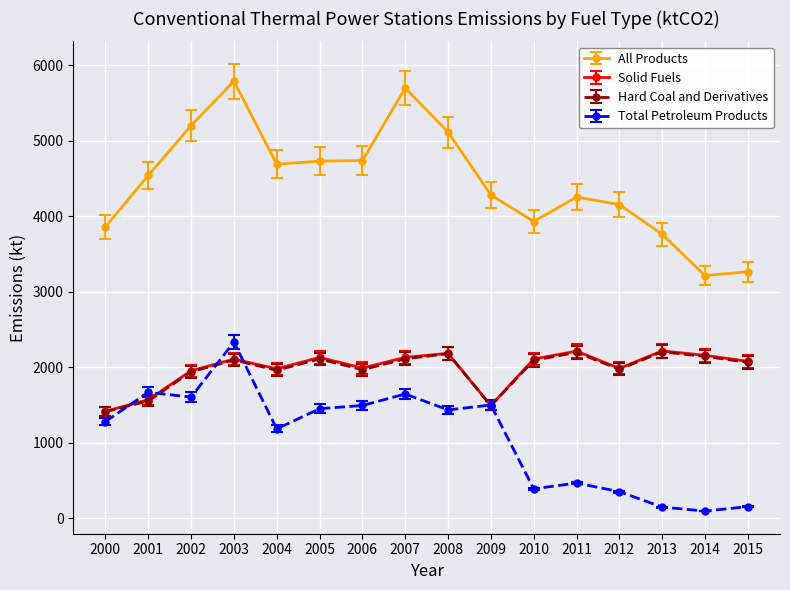

True or false: Hard Coal and Derivatives has a value of 1971.8 at 2012.

True